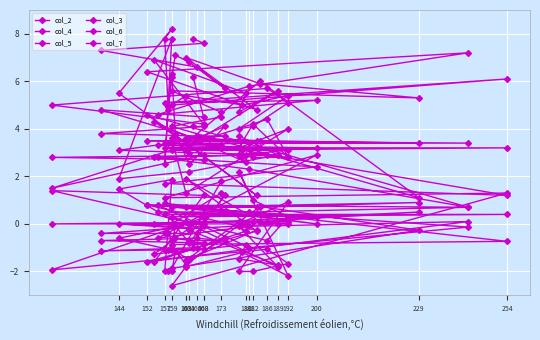

True or false: col_2 and col_6 cross at least once.

True